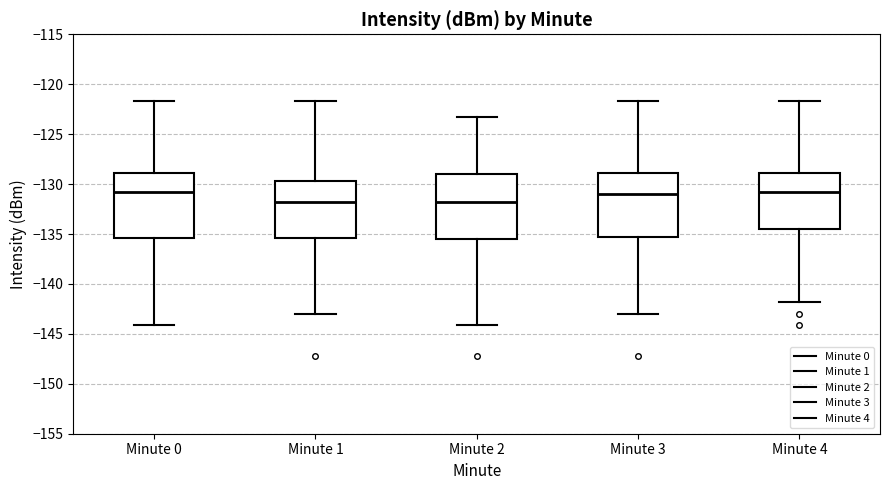

Where is the lower edge of the box for Minute 2 on the y-axis? The values are not printed on the chart, so give them approximately, as read against the axis.

-135.5